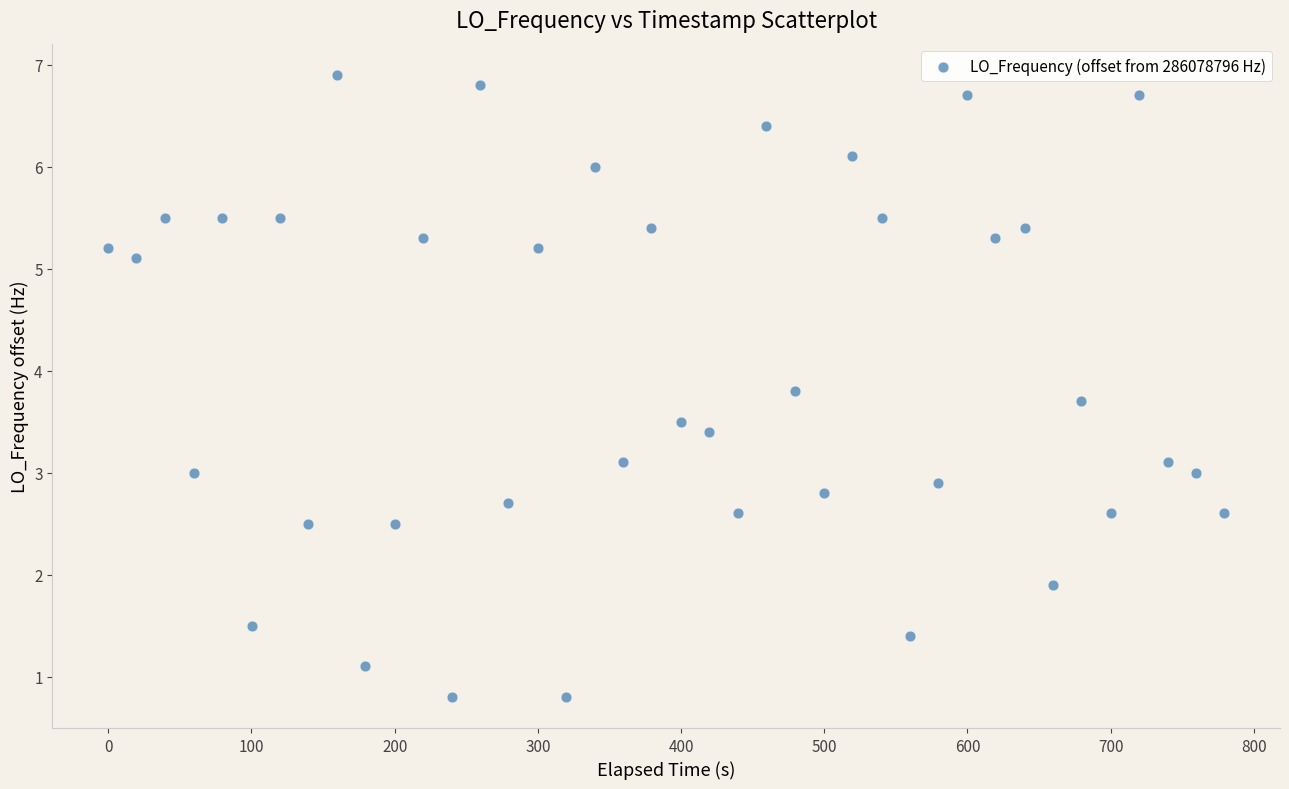

What is the range of Y values (max minus min)?

6.1